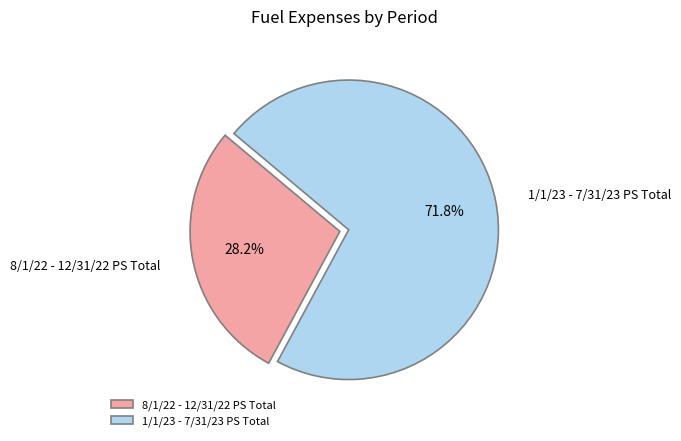

How many slices are in this pie chart?

2